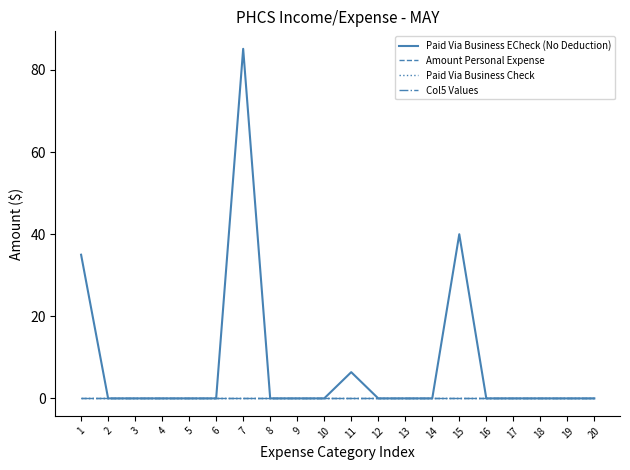

Reading left to right, list all the values displayed in this chart.

Paid Via Business ECheck (No Deduction): 1=35.0	2=0.0	3=0.0	4=0.0	5=0.0	6=0.0	7=85.2	8=0.0	9=0.0	10=0.0	11=6.4	12=0.0	13=0.0	14=0.0	15=40.0	16=0.0	17=0.0	18=0.0	19=0.0	20=0.0
Amount Personal Expense: 1=0.0	2=0.0	3=0.0	4=0.0	5=0.0	6=0.0	7=0.0	8=0.0	9=0.0	10=0.0	11=0.0	12=0.0	13=0.0	14=0.0	15=0.0	16=0.0	17=0.0	18=0.0	19=0.0	20=0.0
Paid Via Business Check: 1=0.0	2=0.0	3=0.0	4=0.0	5=0.0	6=0.0	7=0.0	8=0.0	9=0.0	10=0.0	11=0.0	12=0.0	13=0.0	14=0.0	15=0.0	16=0.0	17=0.0	18=0.0	19=0.0	20=0.0
Col5 Values: 1=0.0	2=0.0	3=0.0	4=0.0	5=0.0	6=0.0	7=0.0	8=0.0	9=0.0	10=0.0	11=0.0	12=0.0	13=0.0	14=0.0	15=0.0	16=0.0	17=0.0	18=0.0	19=0.0	20=0.0